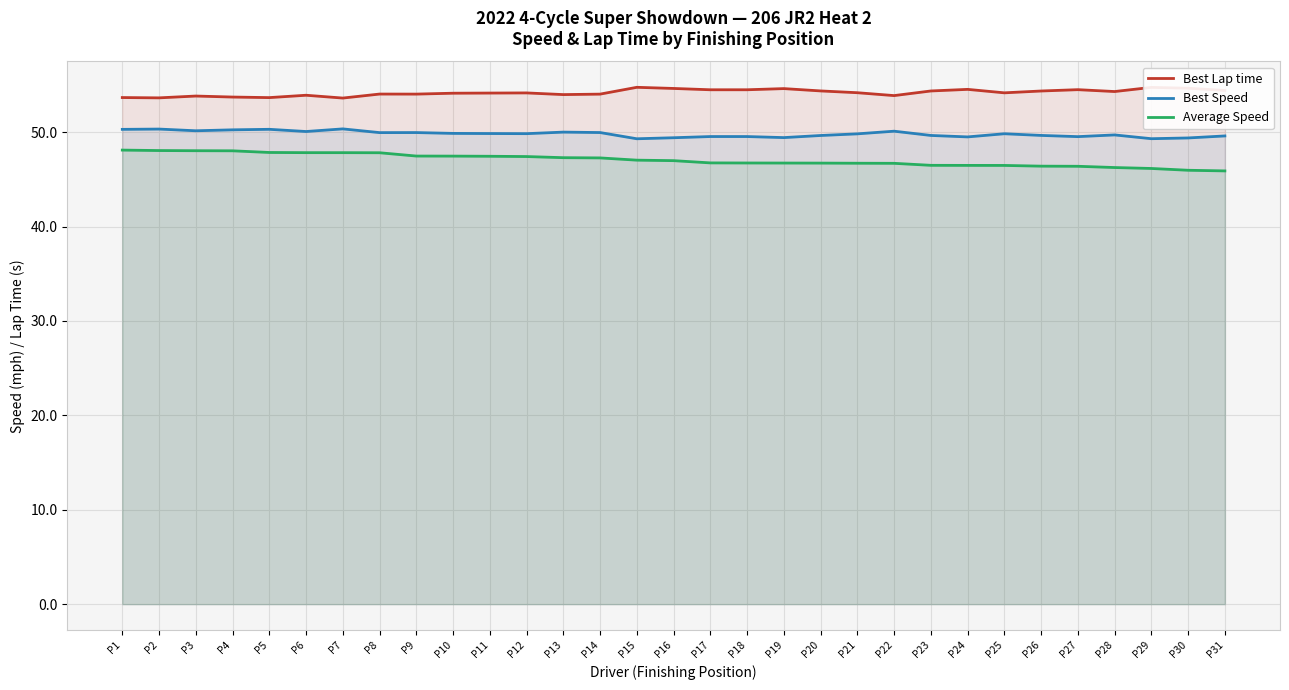

Reading left to right, transcribe all the data shown in this chart.

Best Lap time: 53.7	53.6	53.8	53.7	53.7	53.9	53.6	54.0	54.0	54.1	54.1	54.2	54.0	54.0	54.8	54.6	54.5	54.5	54.6	54.4	54.2	53.9	54.4	54.5	54.2	54.4	54.5	54.3	54.8	54.7	54.4
Best Speed: 50.3	50.3	50.2	50.3	50.3	50.1	50.4	50.0	50.0	49.9	49.9	49.8	50.0	50.0	49.3	49.4	49.5	49.5	49.4	49.7	49.8	50.1	49.7	49.5	49.8	49.7	49.5	49.7	49.3	49.4	49.6
Average Speed: 48.1	48.1	48.0	48.0	47.9	47.8	47.8	47.8	47.5	47.5	47.5	47.4	47.3	47.3	47.0	47.0	46.8	46.7	46.7	46.7	46.7	46.7	46.5	46.5	46.5	46.4	46.4	46.3	46.2	46.0	45.9